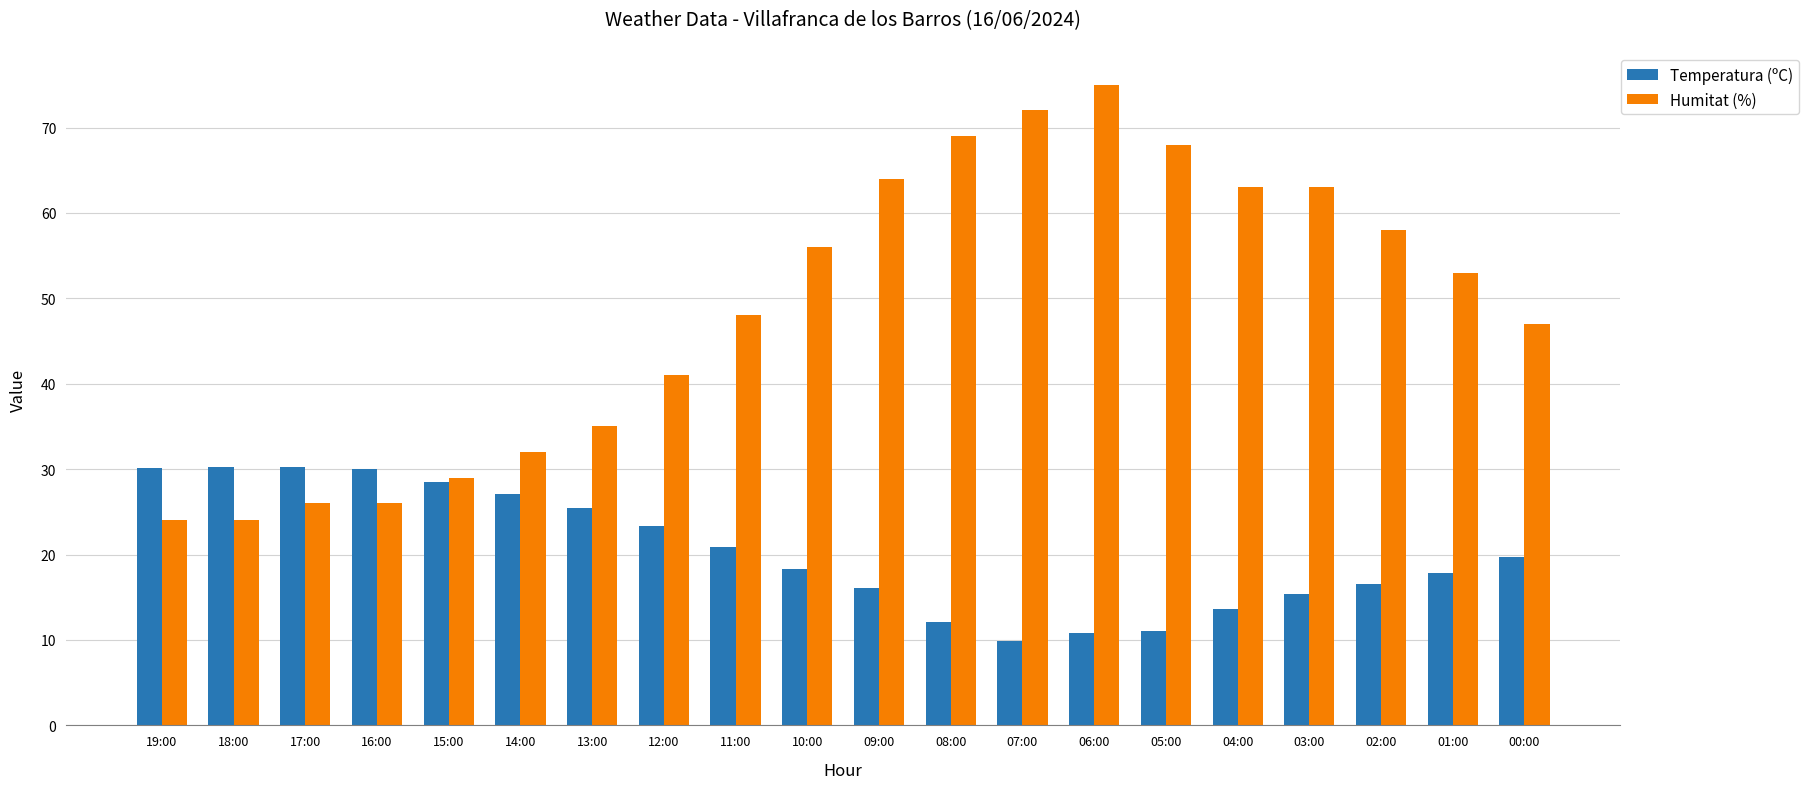

Count the number of data series in this chart.

2